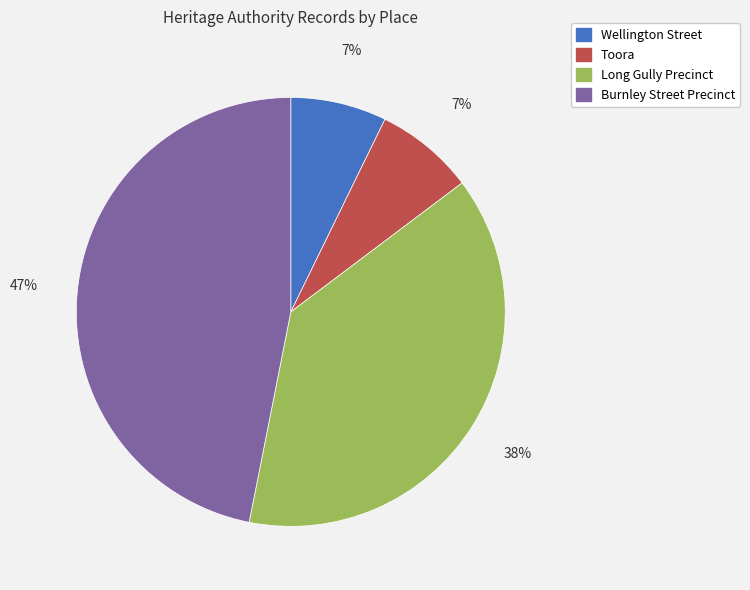

How many slices are in this pie chart?

4